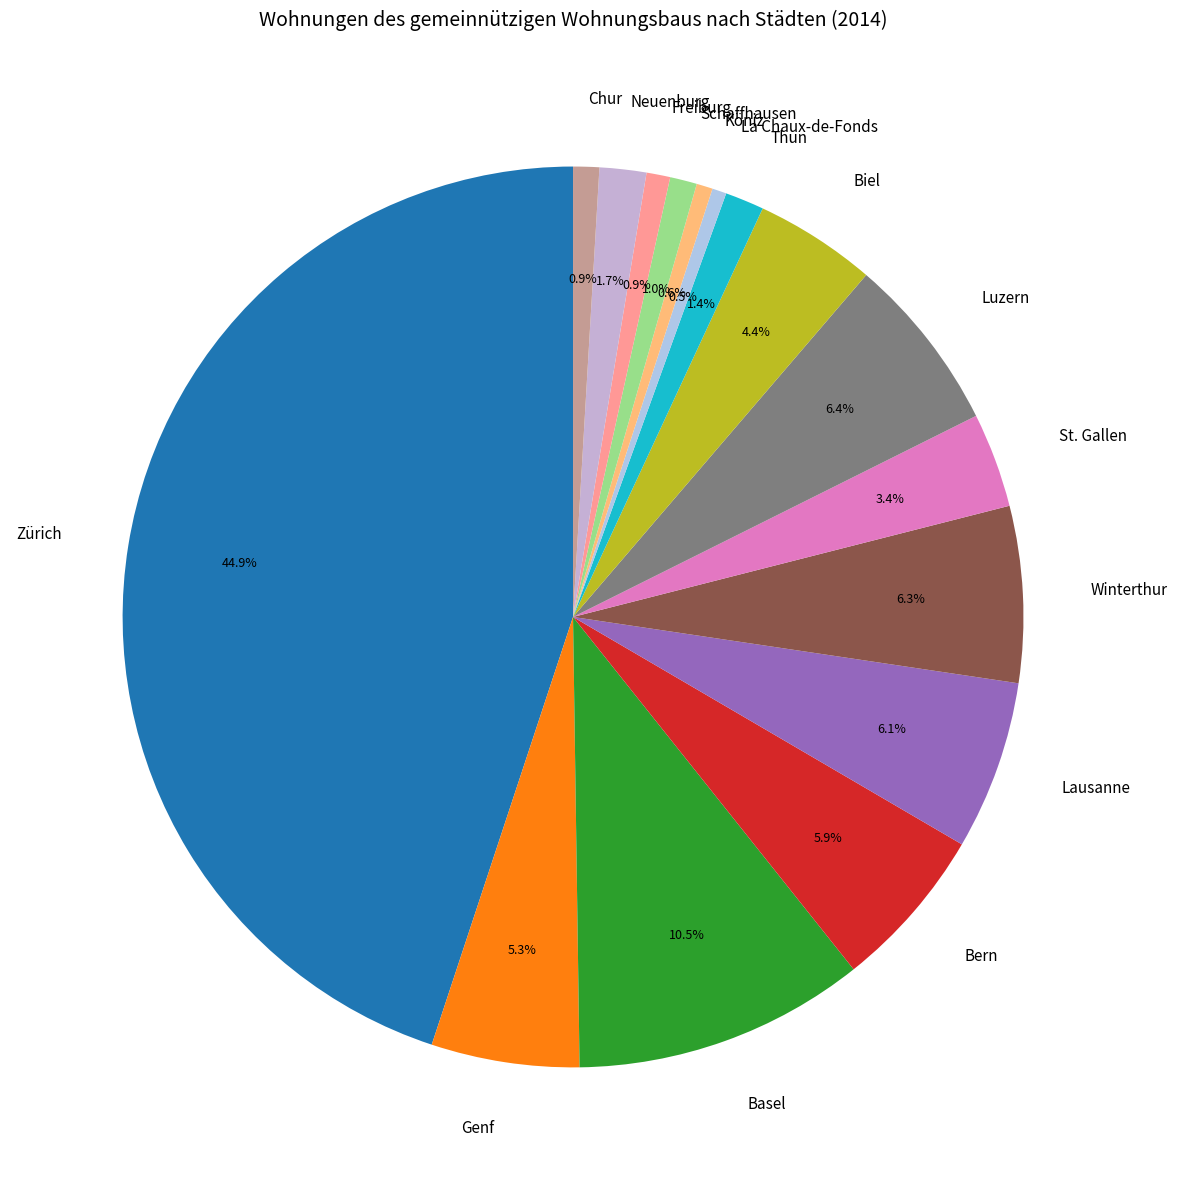

Which has a higher value, Biel or Bern?

Bern